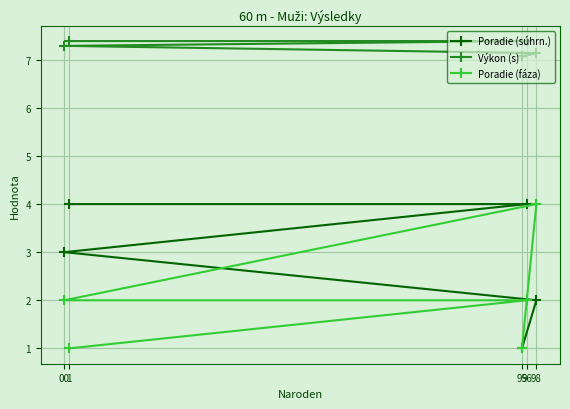

True or false: Poradie (fáza) and Výkon (s) intersect in this chart.

False